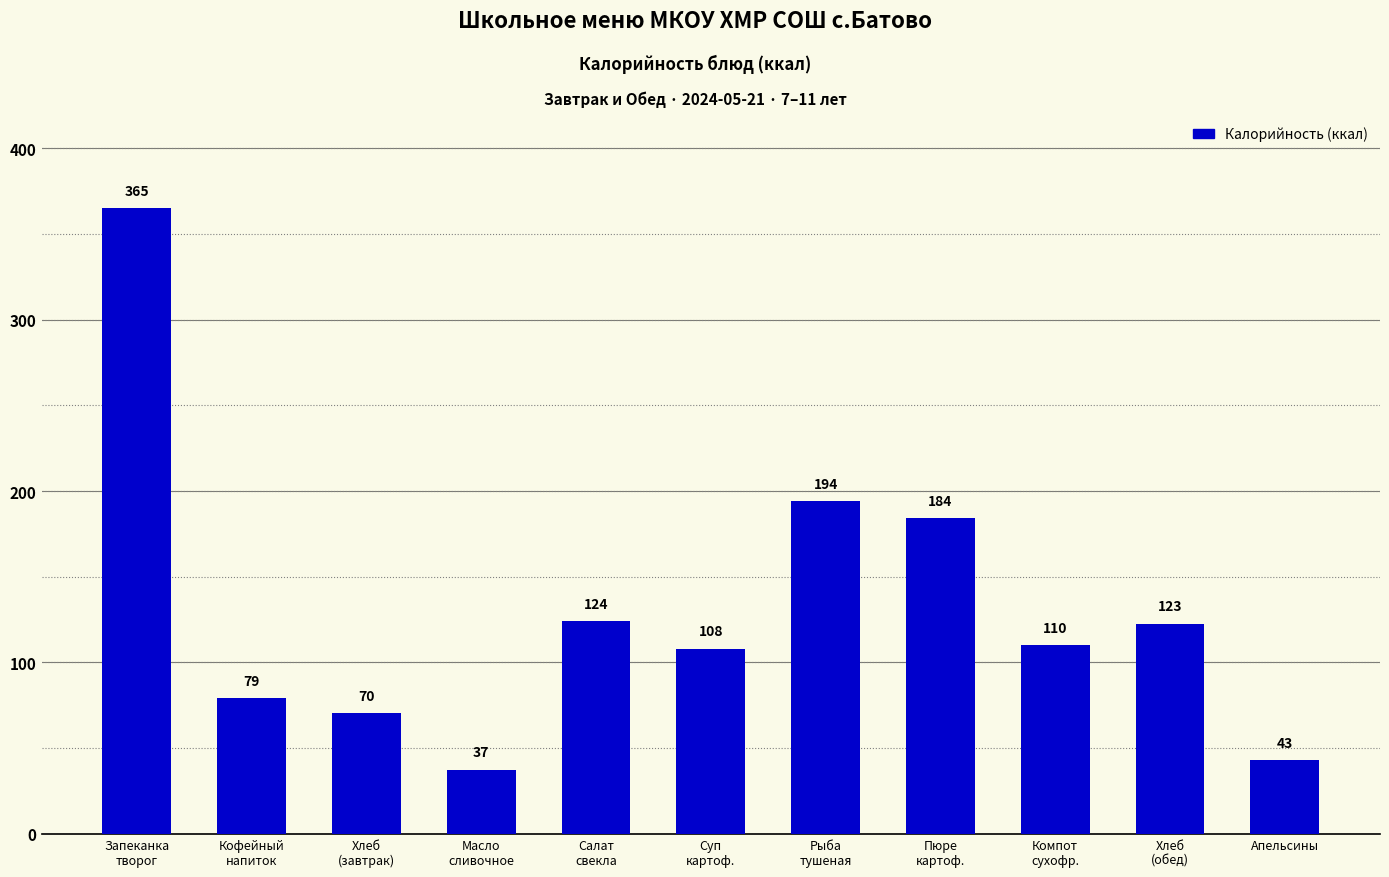

What is the label of the 1st bar from the left?

Запеканка
творог